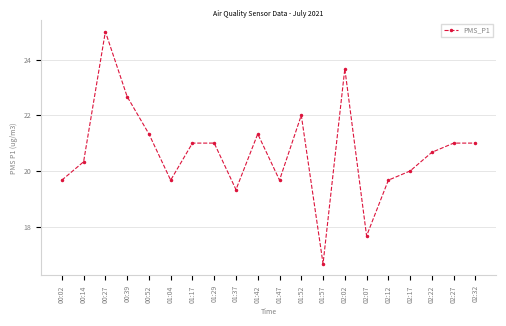

Reading left to right, extract all data points from this chart.

19.7	20.3	25.0	22.7	21.3	19.7	21.0	21.0	19.3	21.3	19.7	22.0	16.7	23.7	17.7	19.7	20.0	20.7	21.0	21.0